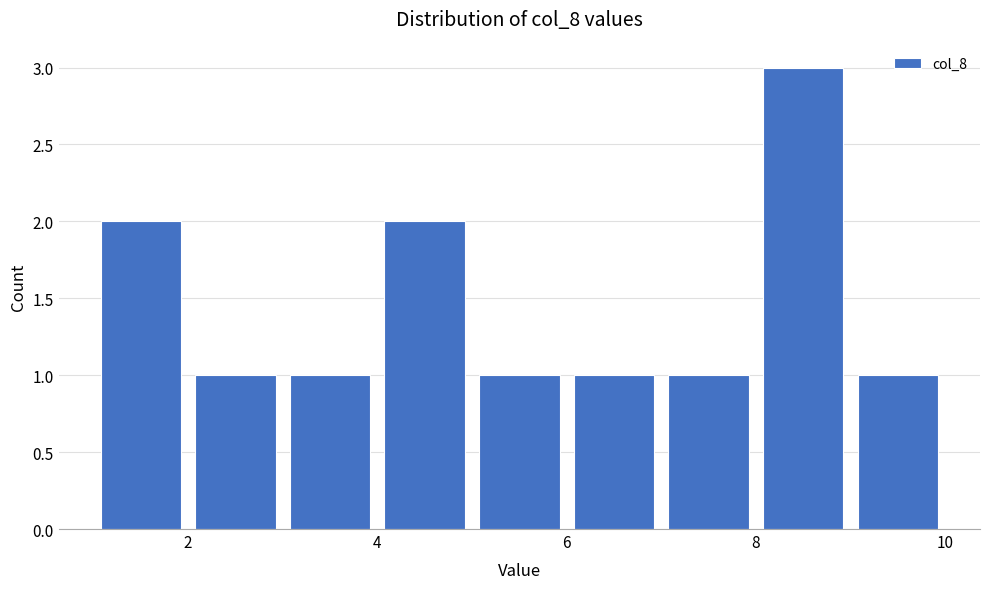

Which range on the x-axis has the tallest bar?

8 to 9